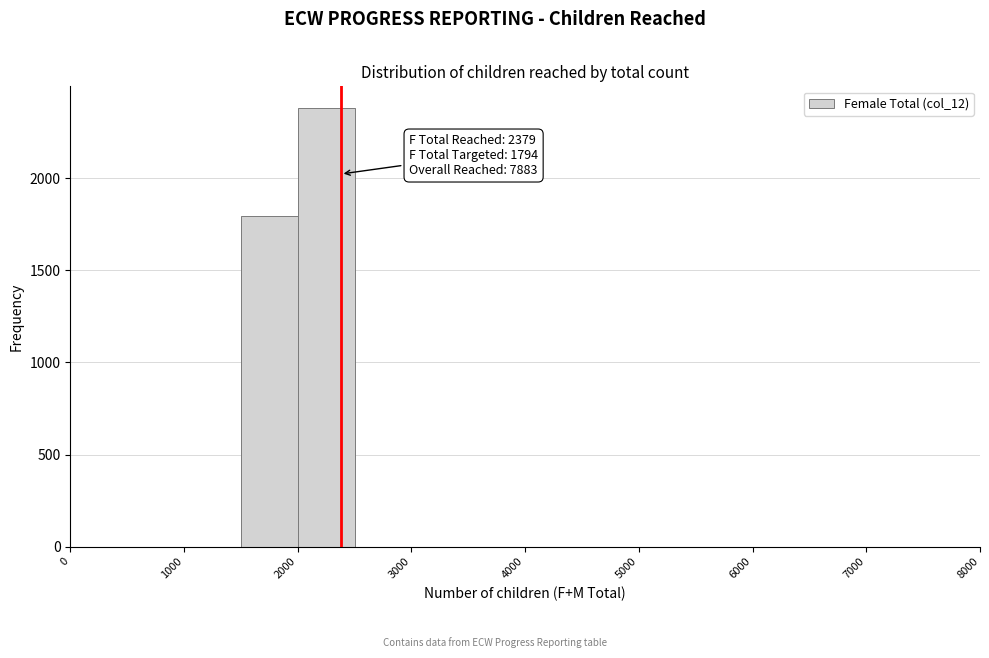

Over which range of the x-axis is the bar tallest?

2000 to 2500